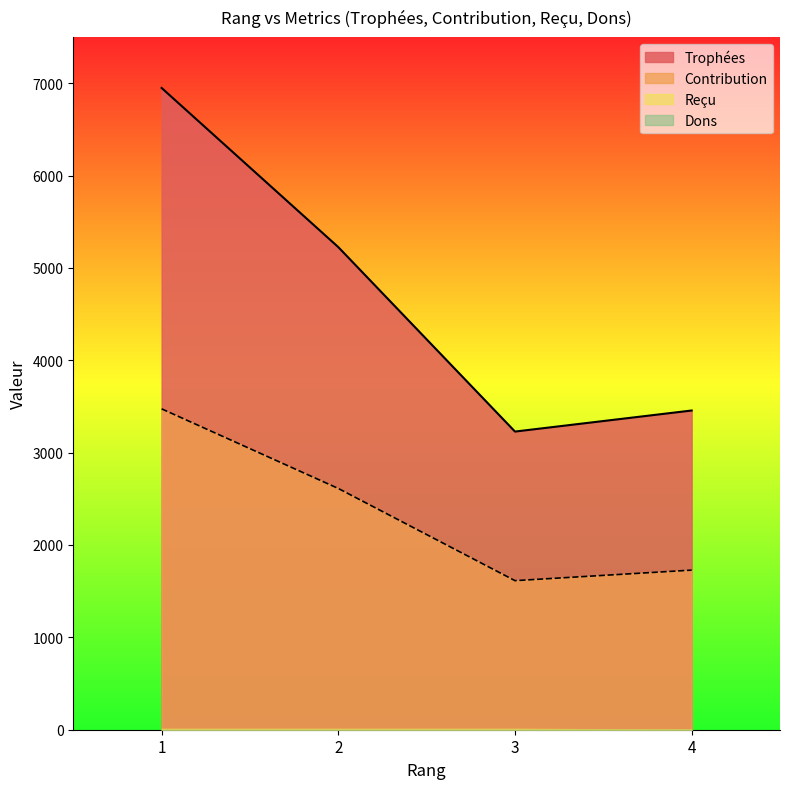

What is the value of the Trophées point at the 1st from the left?

6948